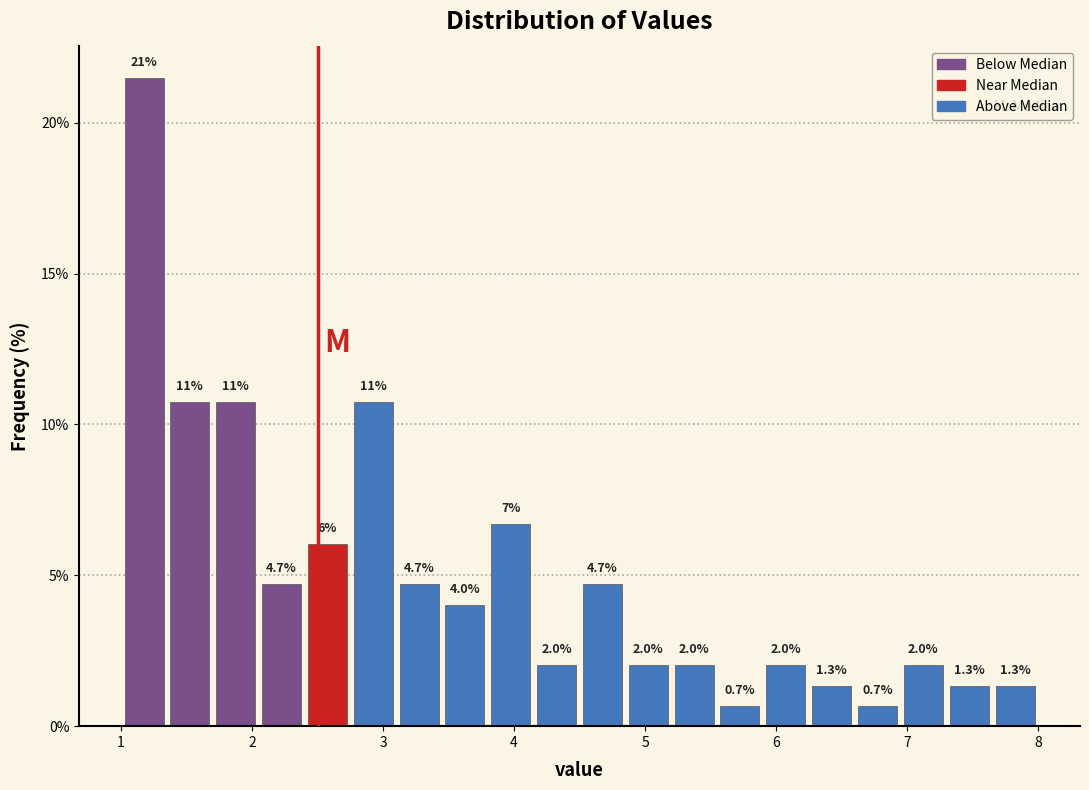

Read against the x-axis, roughly where is the centre of the tallest bar?

1.2